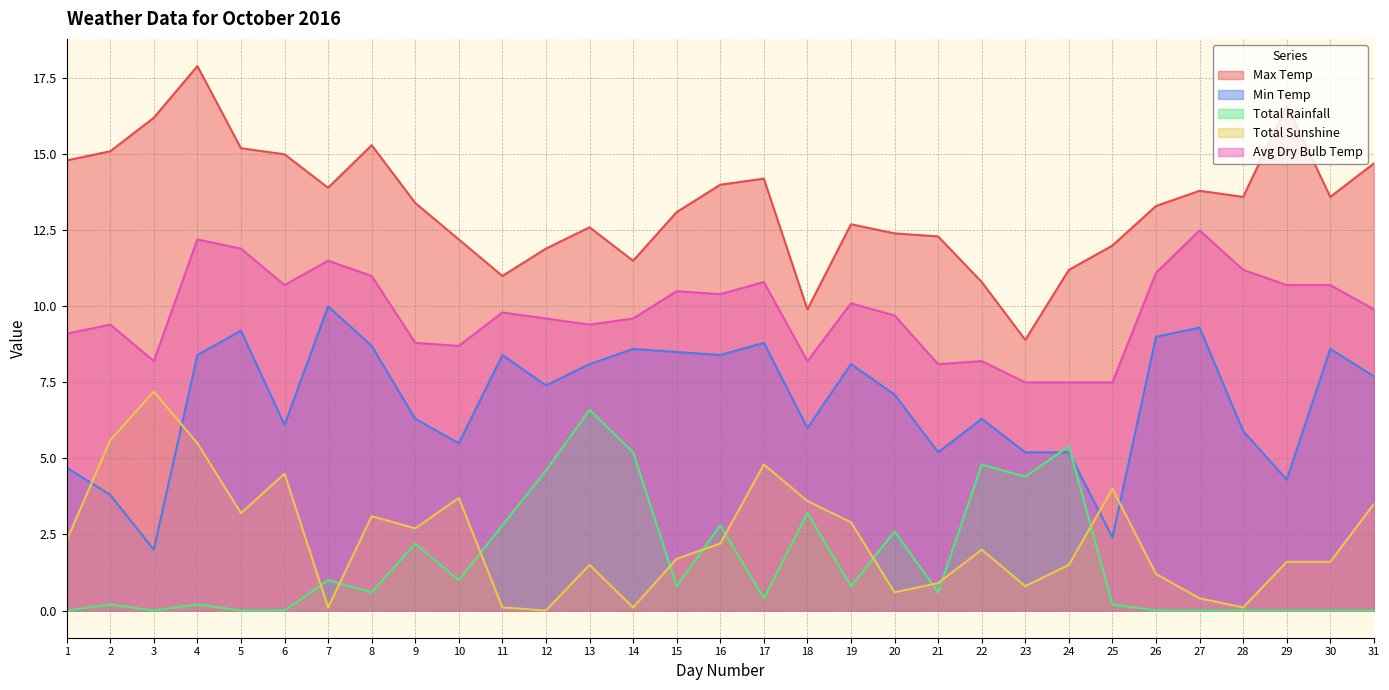

Where is the first local minimum for Min Temp?

3